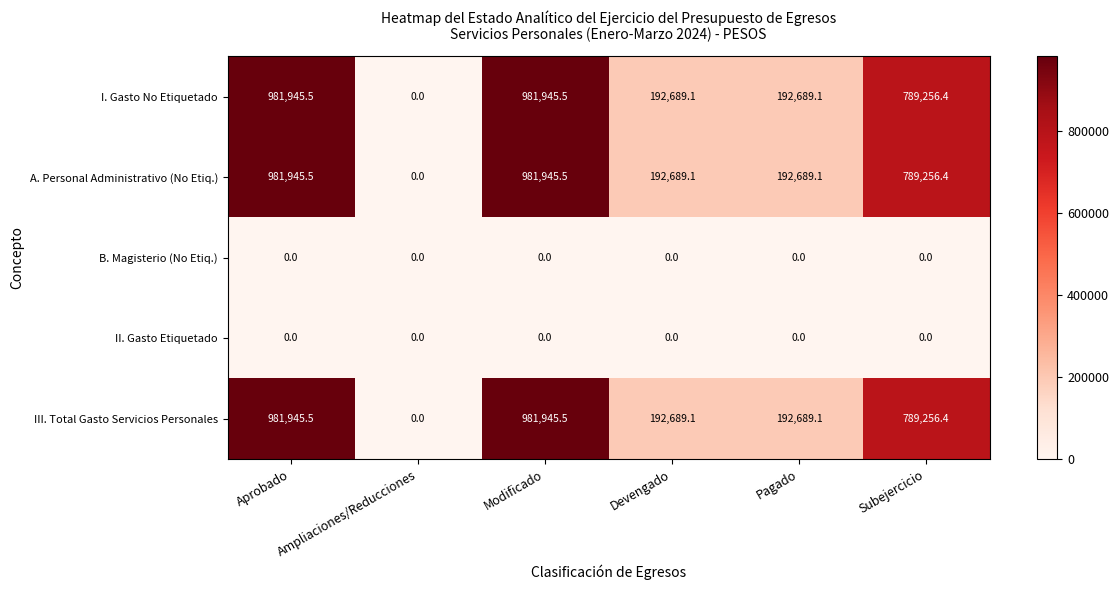

What is the maximum value for I. Gasto No Etiquetado?

981945.5